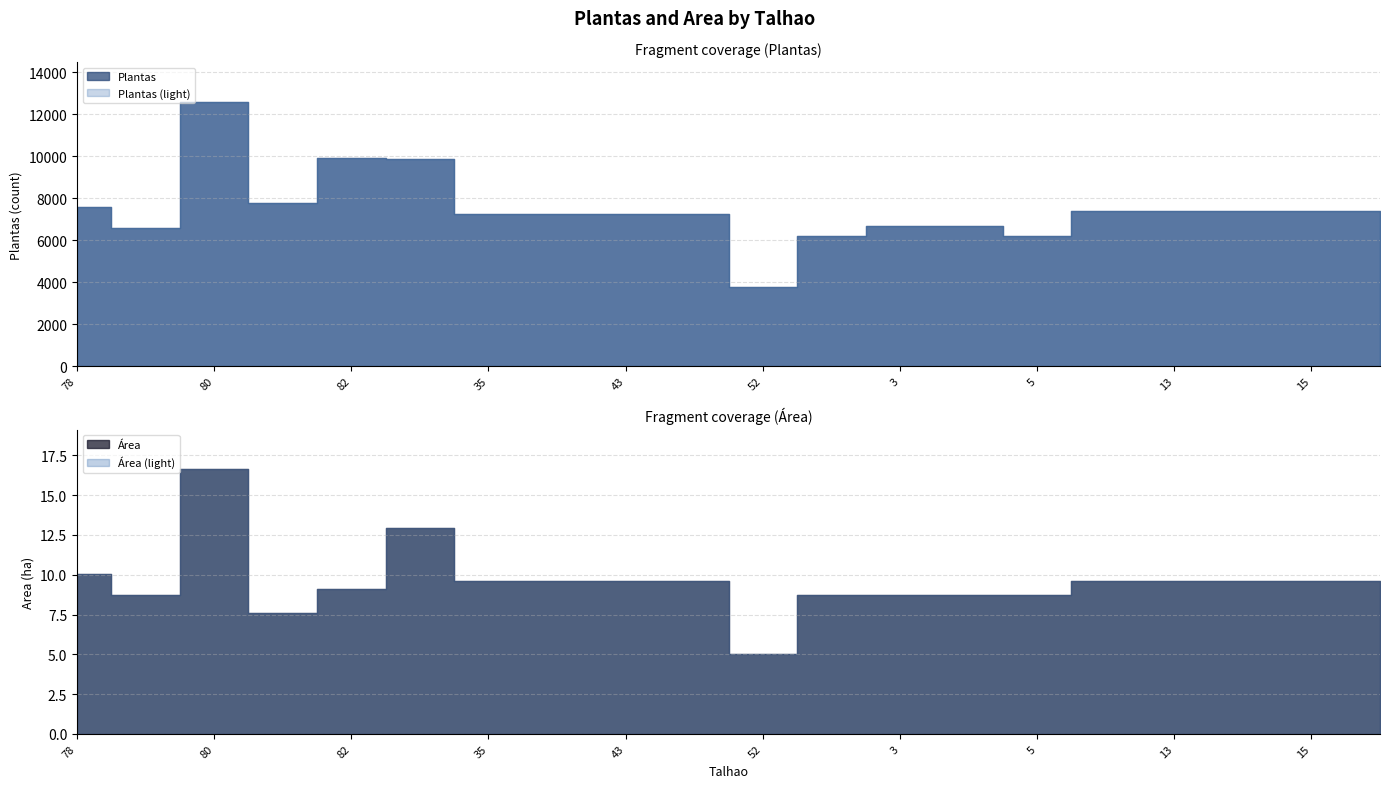

Reading left to right, transcribe all the data shown in this chart.

Plantas: 7566.4	6582.7	12599.2	7776.6	9941.3	9857.1	7232.5	7233.0	7242.7	7233.2	3778.3	6224.3	6703.8	6703.8	6224.3	7394.6	7394.6	7394.7	7394.8	7395.4
Area: 10.0	8.7	16.6	7.6	9.1	13.0	9.6	9.6	9.6	9.6	5.0	8.7	8.7	8.7	8.7	9.6	9.6	9.6	9.6	9.6